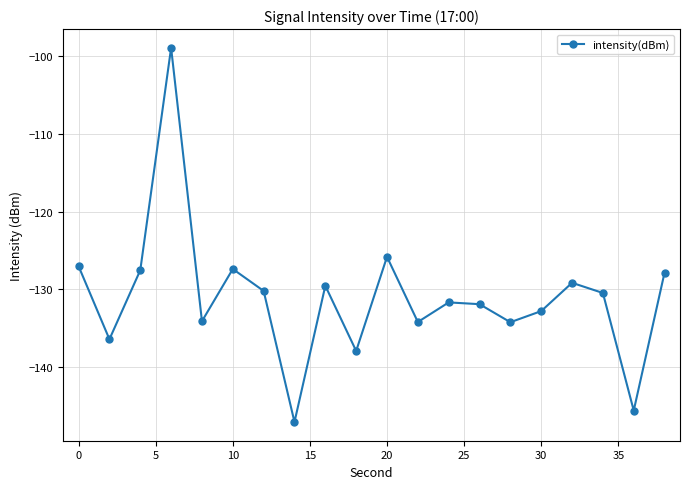

What is the average value?

-131.0